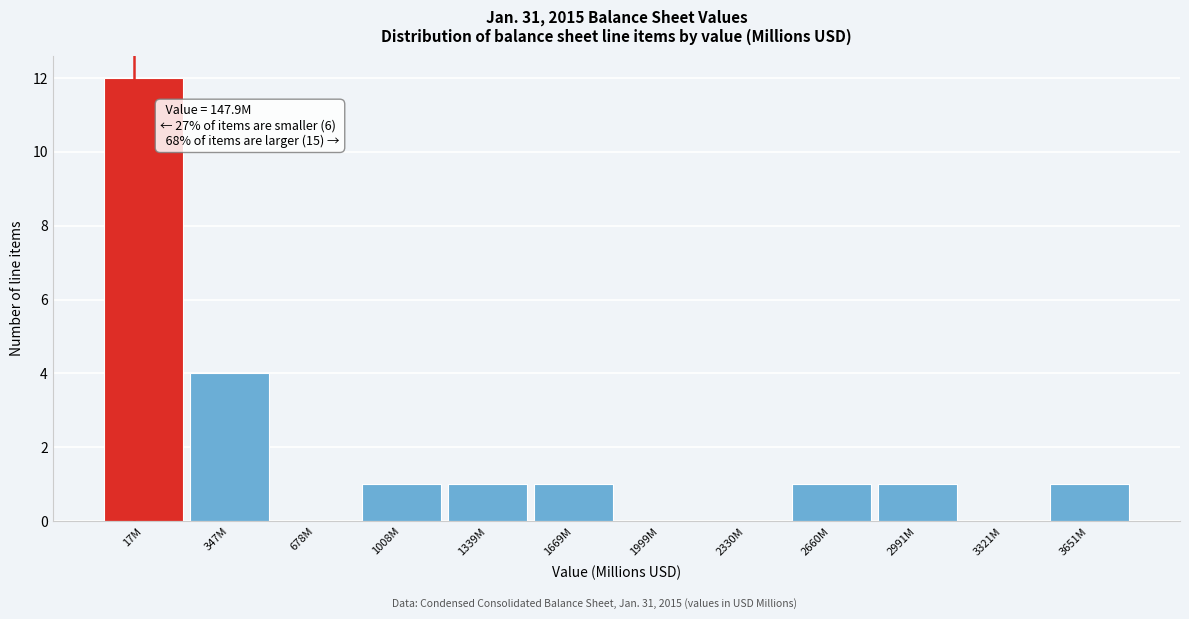

Reading right to left, transcribe all the data shown in this chart.

3651M=1	3321M=0	2991M=1	2660M=1	2330M=0	1999M=0	1669M=1	1339M=1	1008M=1	678M=0	347M=4	17M=12